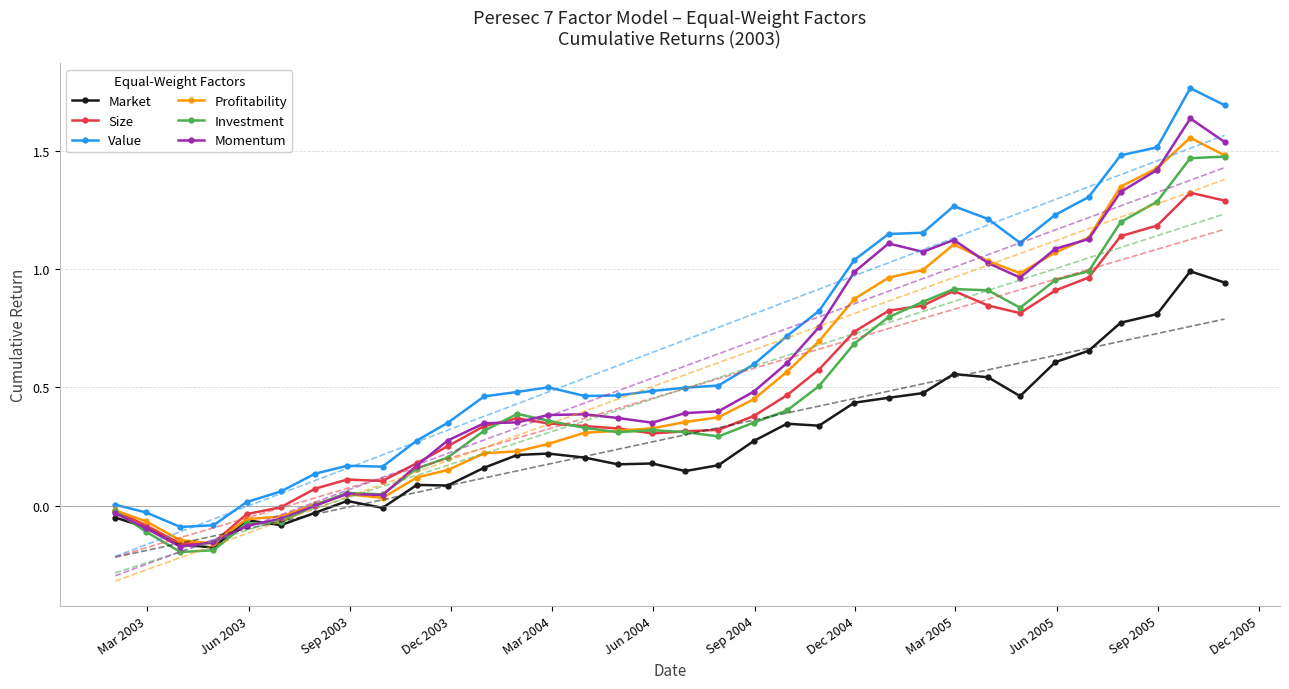

How many data points in Size are above 0?

28